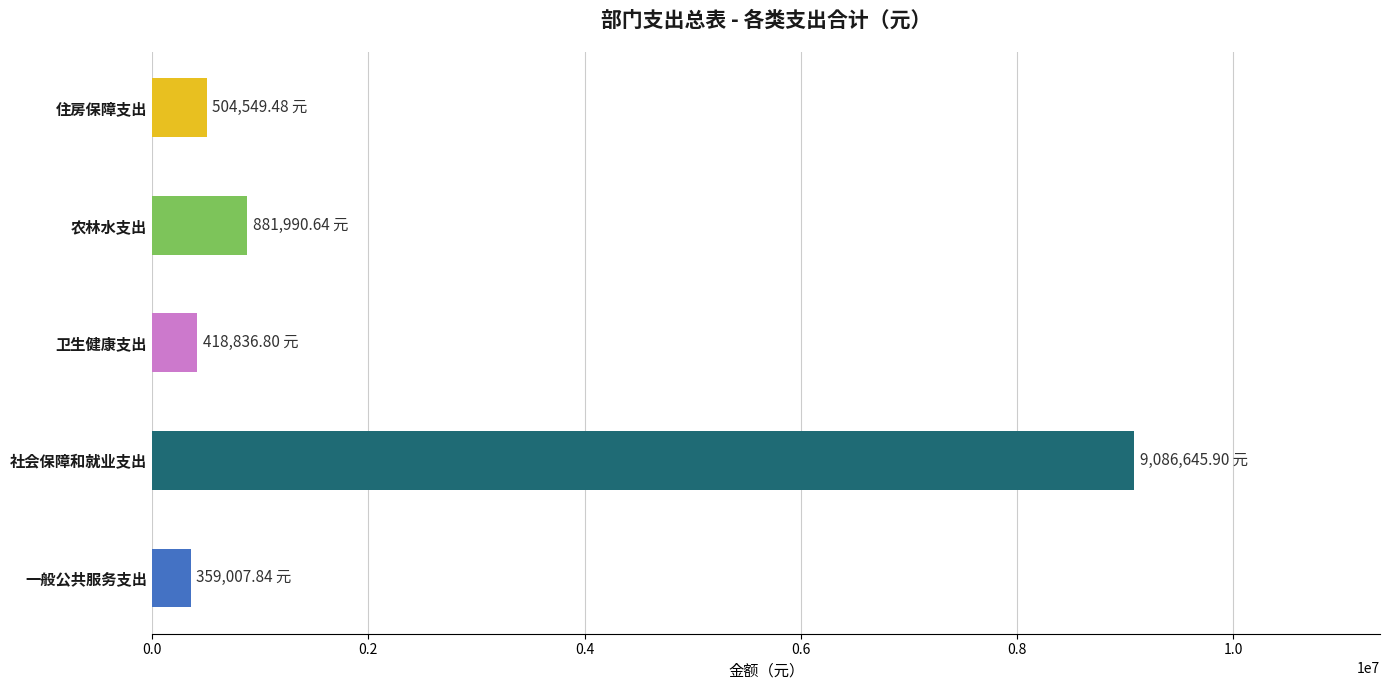

Where is the data nearest to the value 4722826?

农林水支出